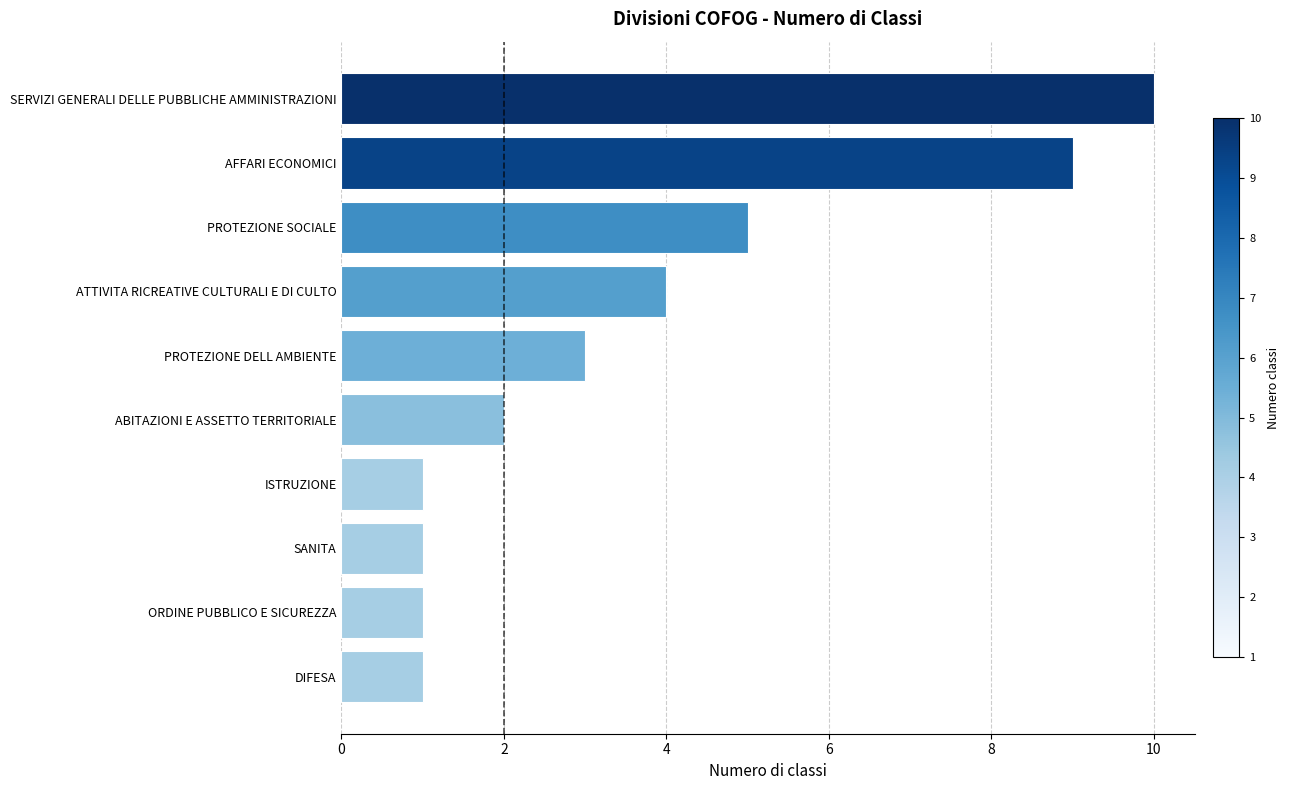

Reading top to bottom, what are all the values shown in this chart?

10	9	5	4	3	2	1	1	1	1